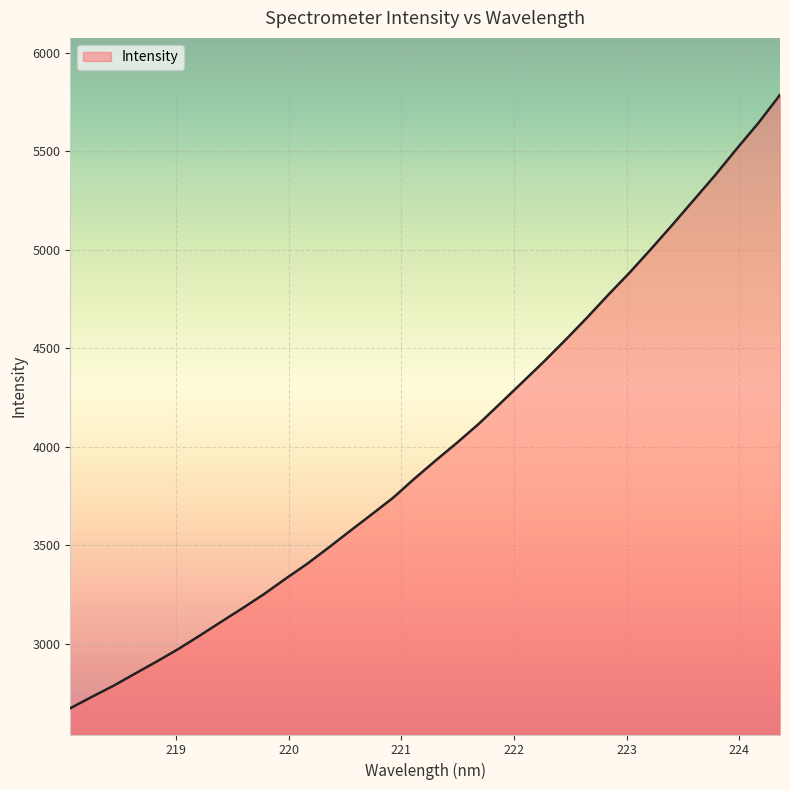

How many lines are shown in the chart?

1